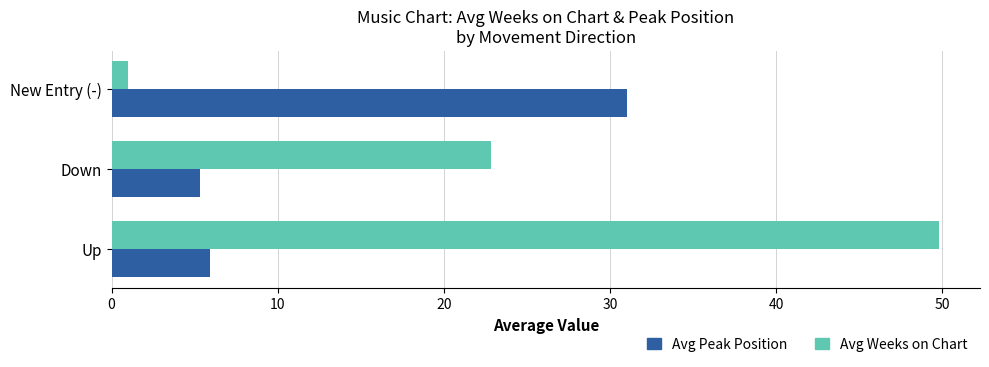

Is it true that Avg Weeks on Chart equals 49.8 at Up?

True